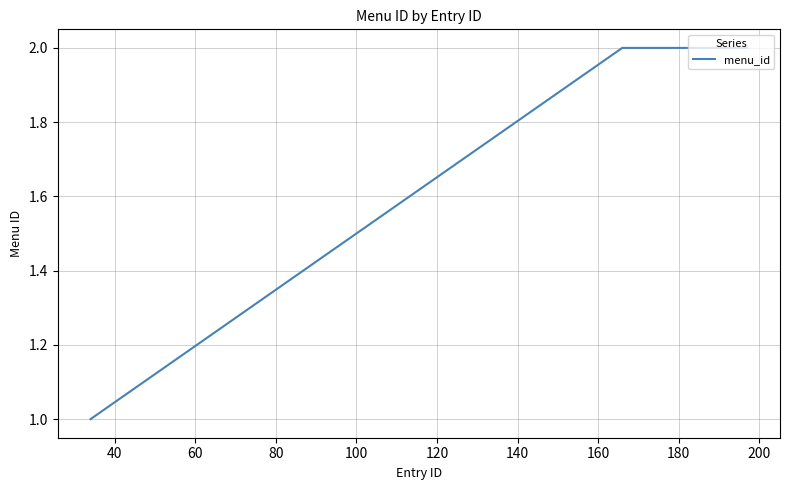

Count the number of data series in this chart.

1